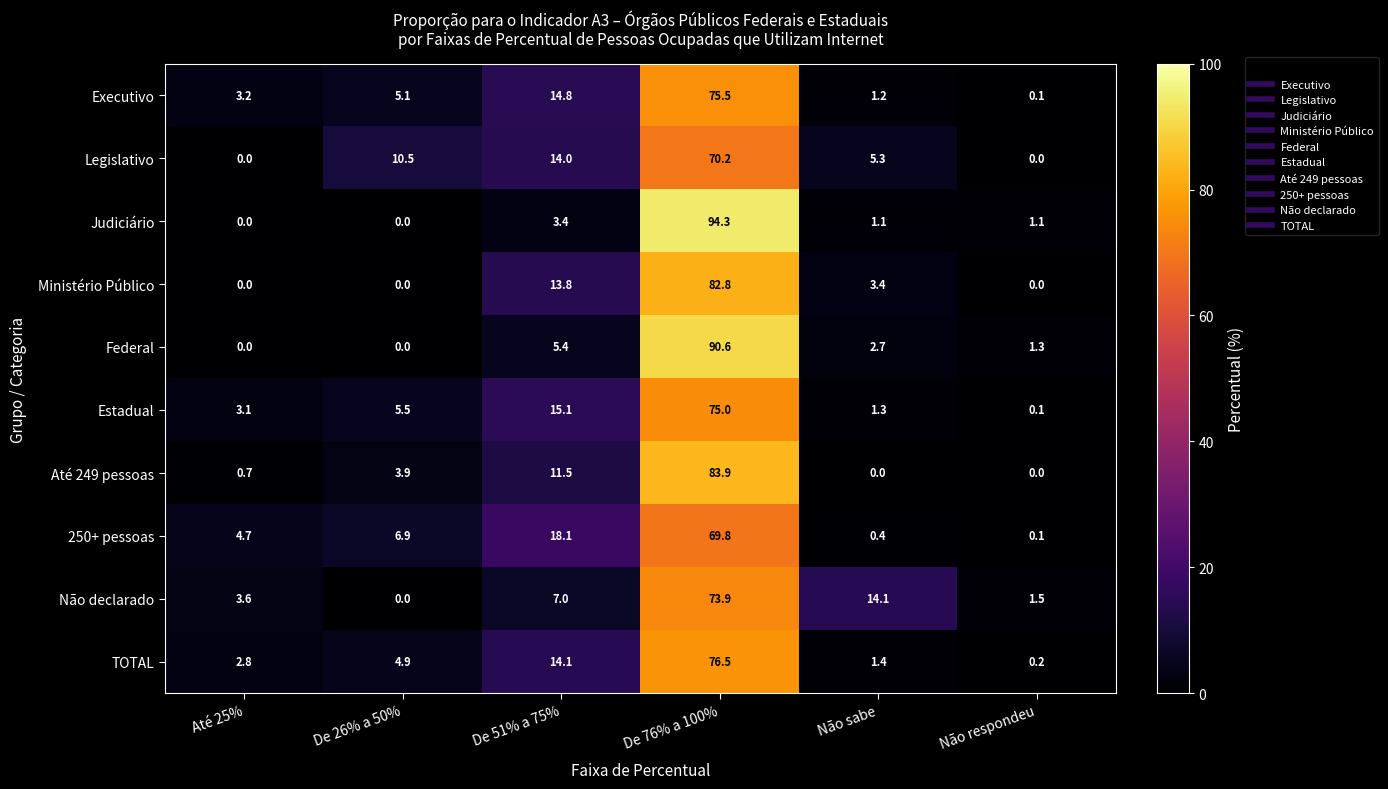

The value of TOTAL at De 51% a 75% is 14.1. True or false?

True